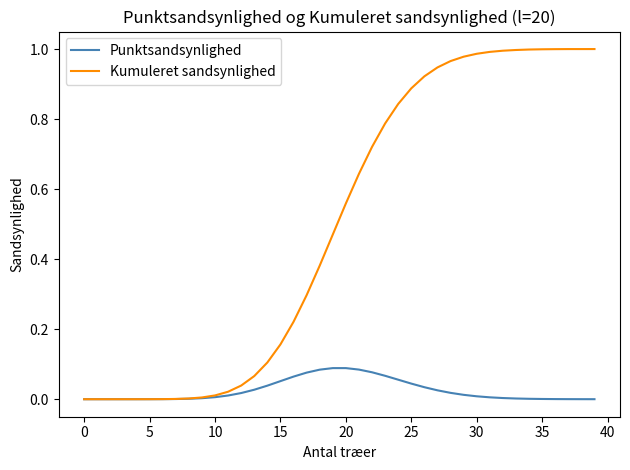

Rank the series by their average value, from lowest to highest.

Punktsandsynlighed, Kumuleret sandsynlighed